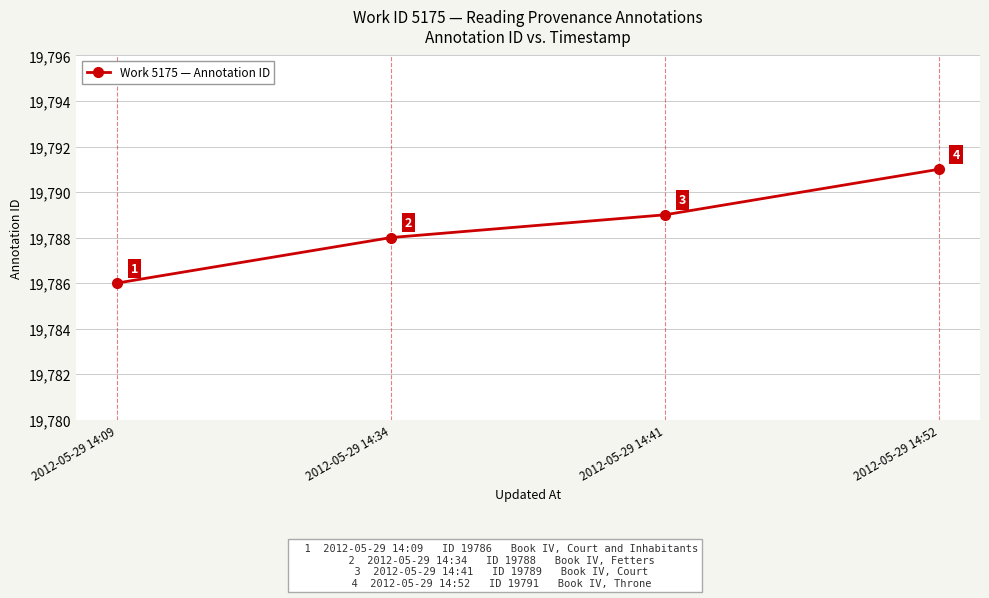

List the labels in order of value, smallest first.

2012-05-29 14:09, 2012-05-29 14:34, 2012-05-29 14:41, 2012-05-29 14:52